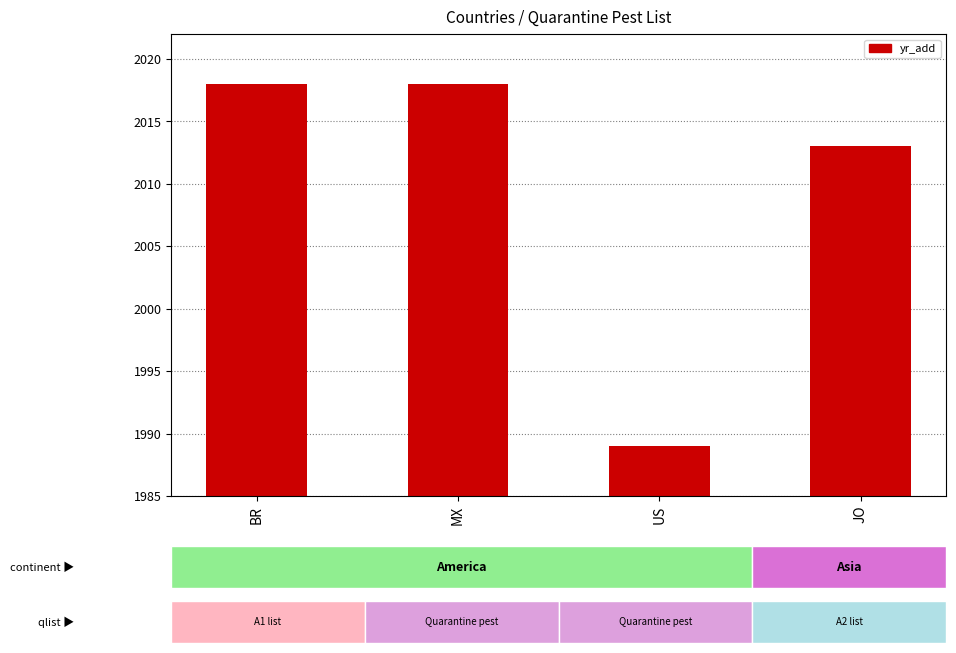

Reading left to right, list all the values displayed in this chart.

2018	2018	1989	2013